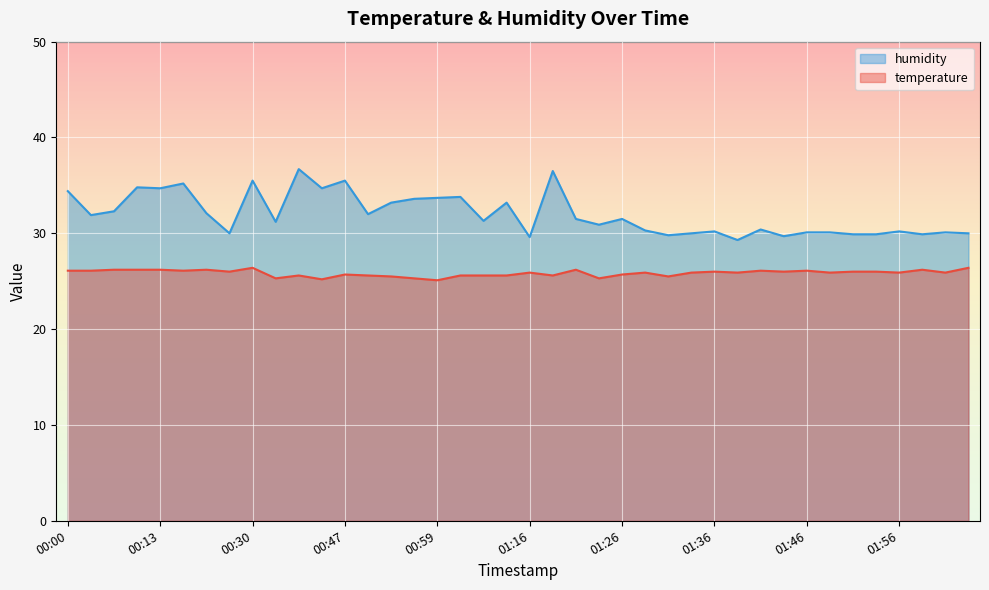

What is the sum of the temperature values at 02:03 and 00:52?

52.0